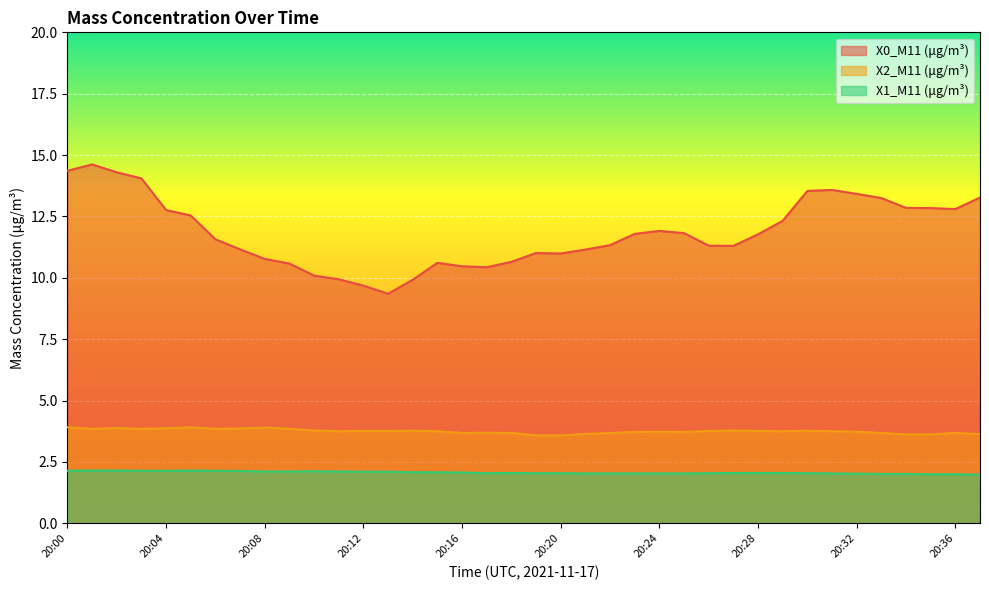

True or false: X1_M11 (μg/m³) has more than 1 interior local peaks.

True